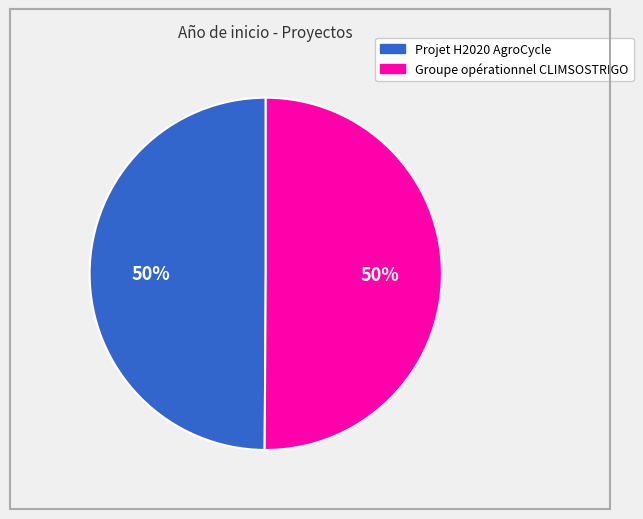

Approximately how many times larger is the value at Groupe opérationnel CLIMSOSTRIGO compared to Projet H2020 AgroCycle?

1.0